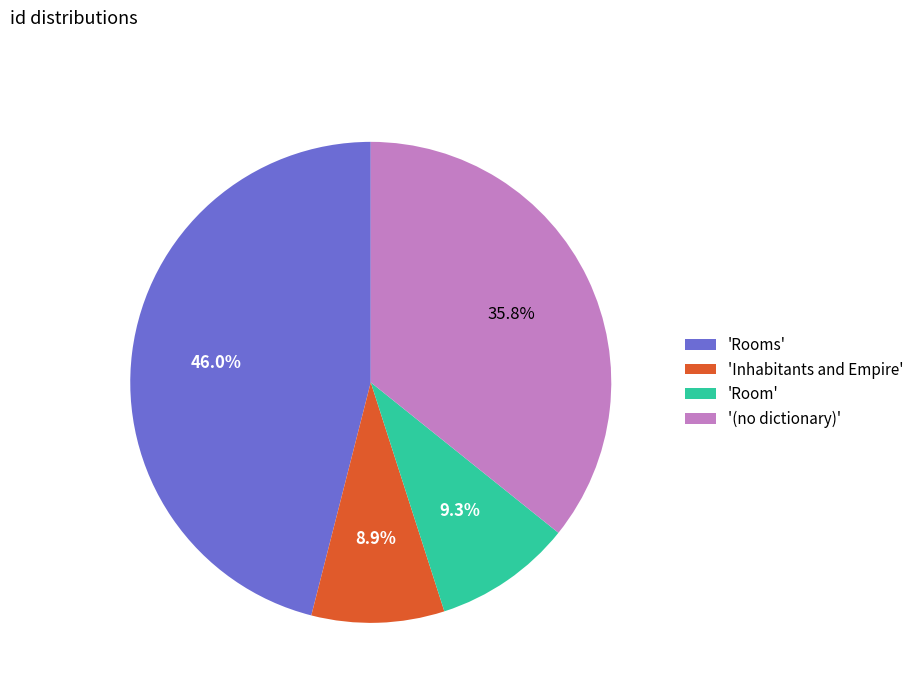

Which has a higher value, 'Rooms' or 'Room'?

'Rooms'